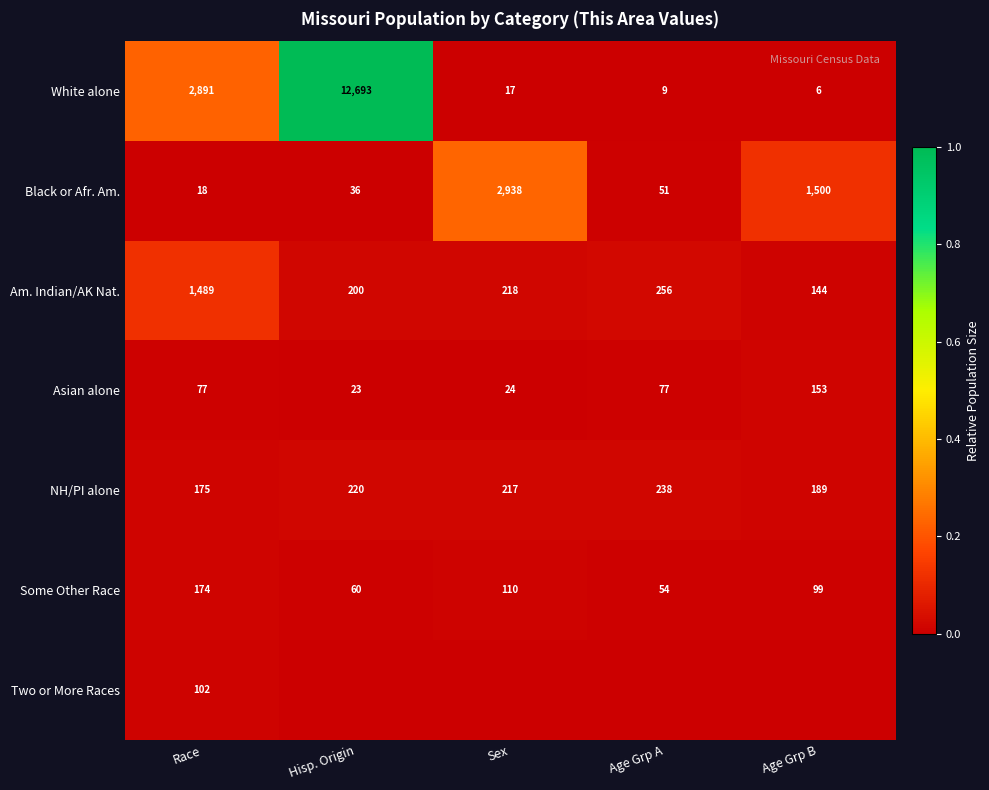

Where does the Some Other Race series first go above 99?

Race